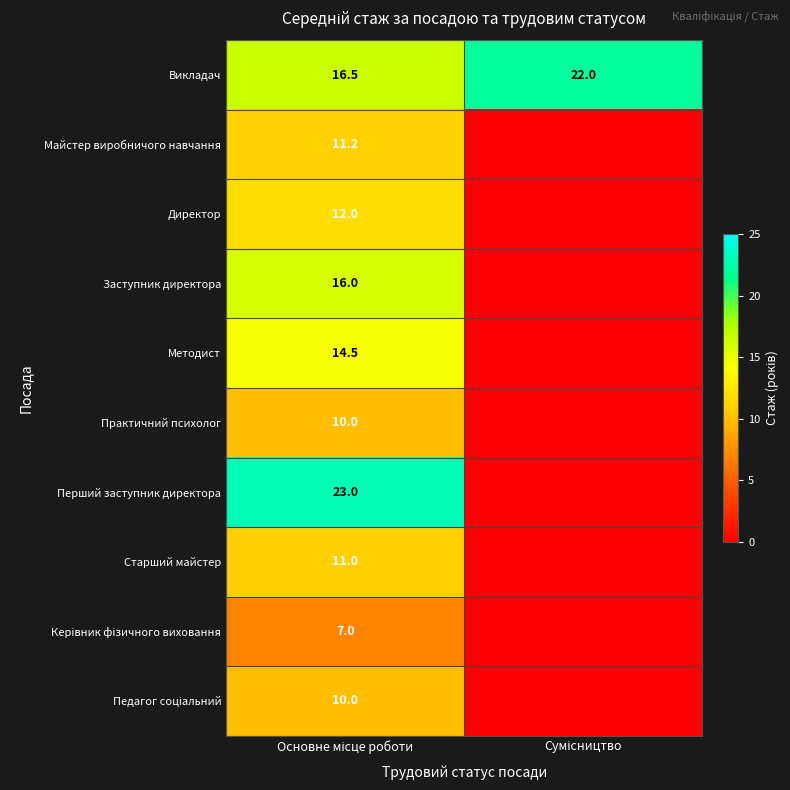

How many positive values does the Методист series have?

1